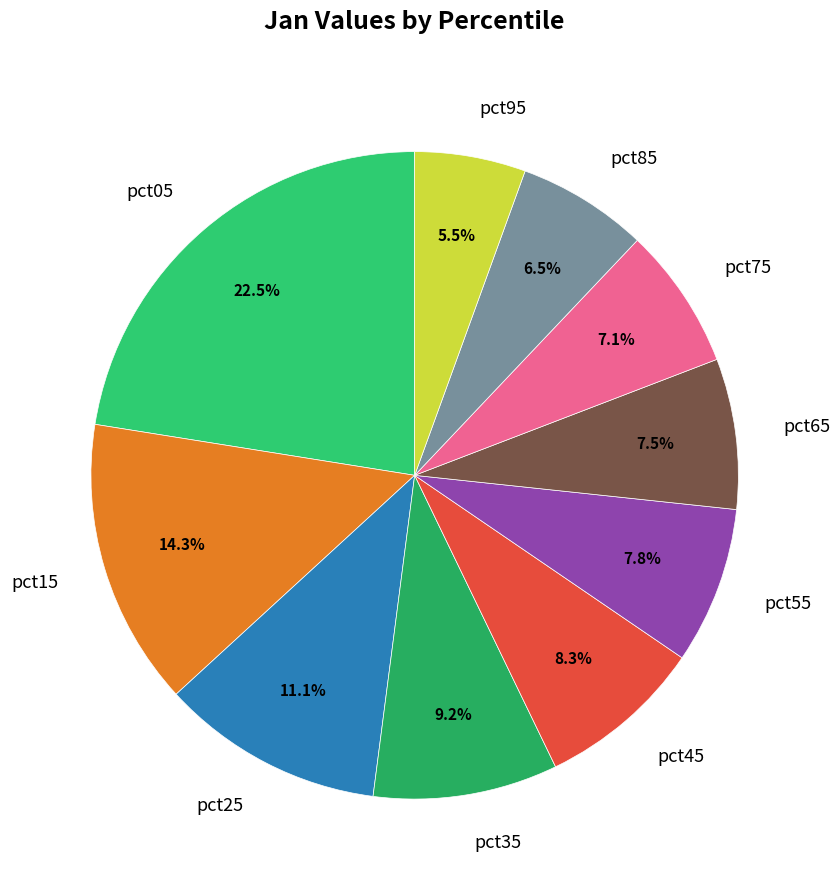

What is the smallest slice in the pie chart?

pct95